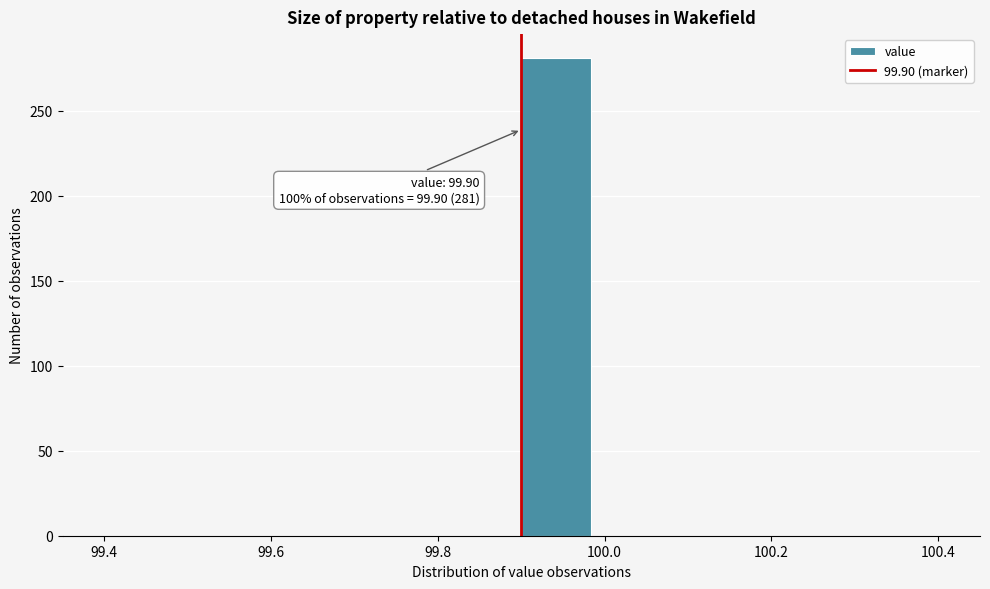

Over which range of the x-axis is the bar tallest?

99.90 to 99.98